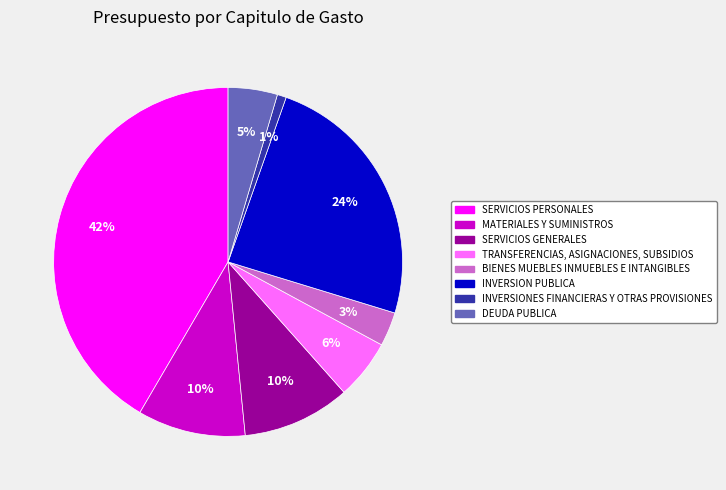

How many slices are in this pie chart?

8